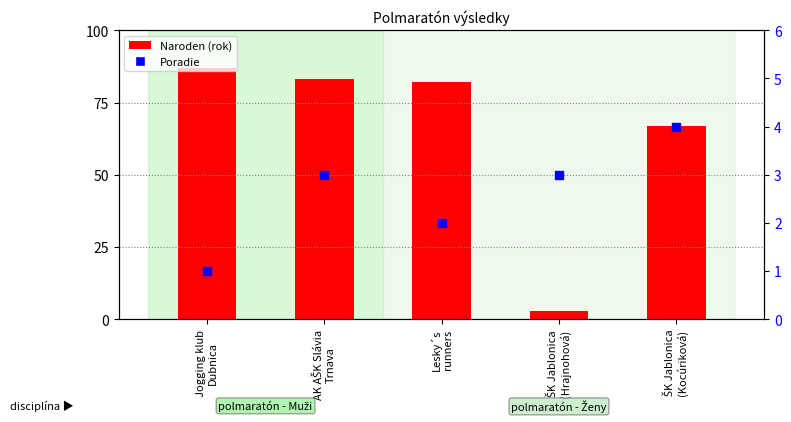

What is the total value across all series at Lesky´s
runners?

84